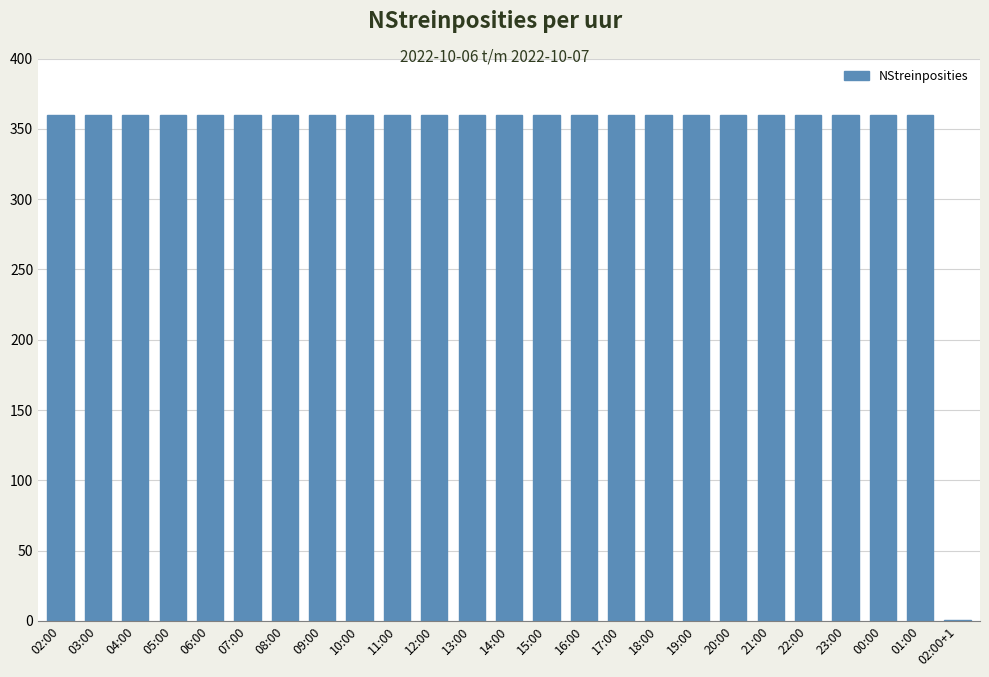

Reading left to right, what are all the values shown in this chart?

02:00=360	03:00=360	04:00=360	05:00=360	06:00=360	07:00=360	08:00=360	09:00=360	10:00=360	11:00=360	12:00=360	13:00=360	14:00=360	15:00=360	16:00=360	17:00=360	18:00=360	19:00=360	20:00=360	21:00=360	22:00=360	23:00=360	00:00=360	01:00=360	02:00+1=1